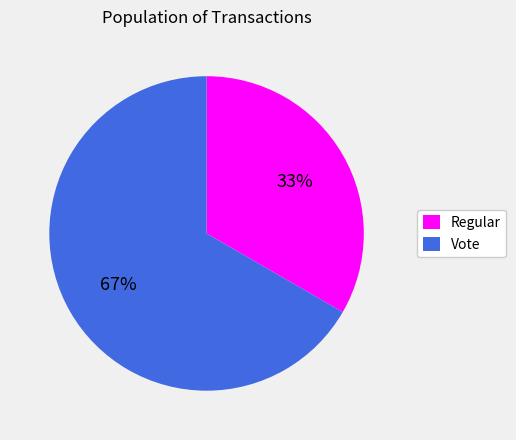

Which has a higher value, Vote or Regular?

Vote